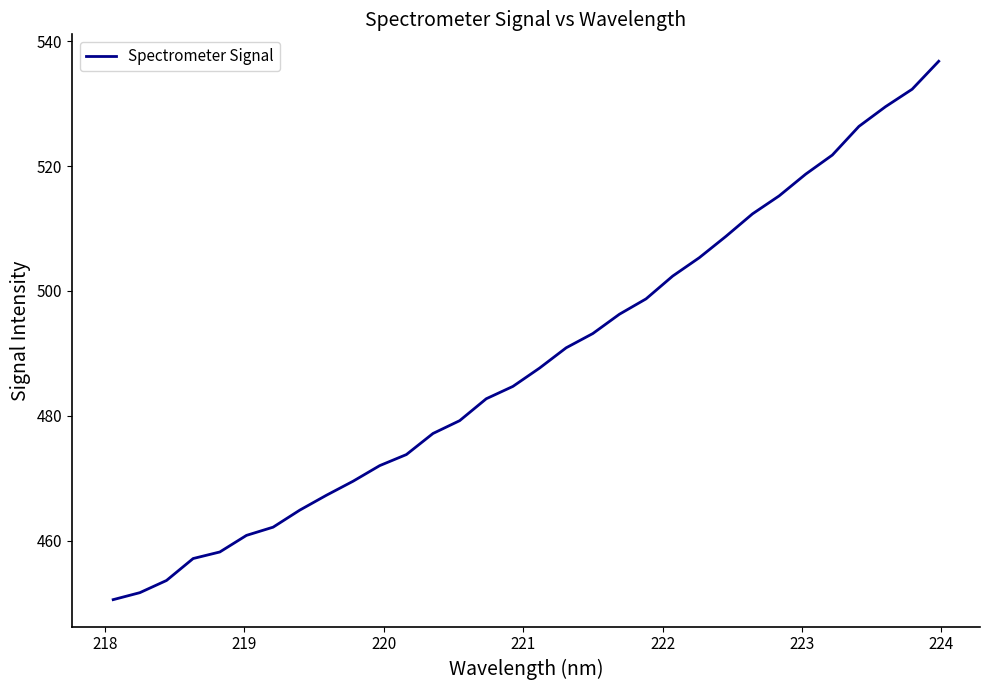

What is the minimum value shown in the chart?

450.5